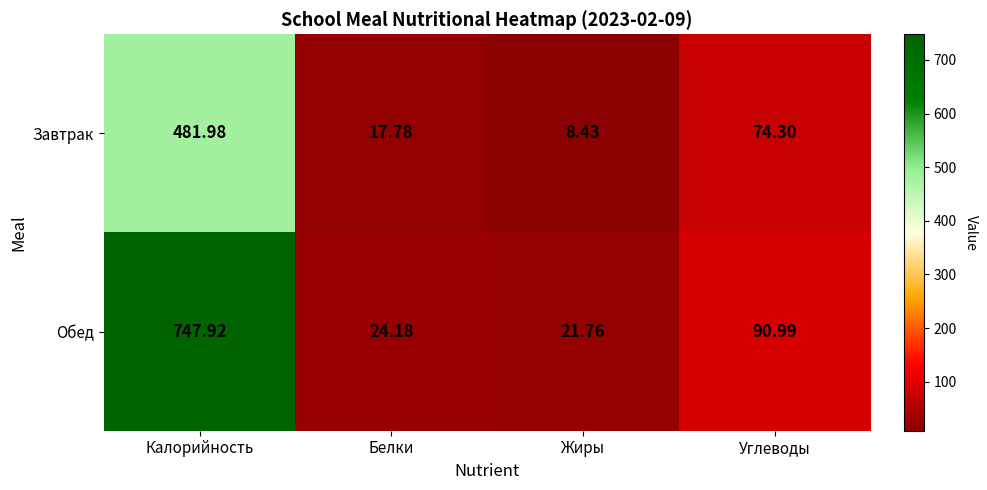

Which category has the highest value in the Обед series?

Калорийность